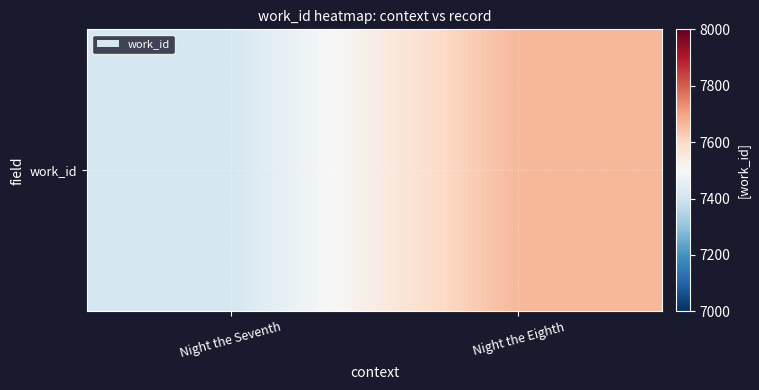

Which has a higher value, Night the Eighth or Night the Seventh?

Night the Eighth